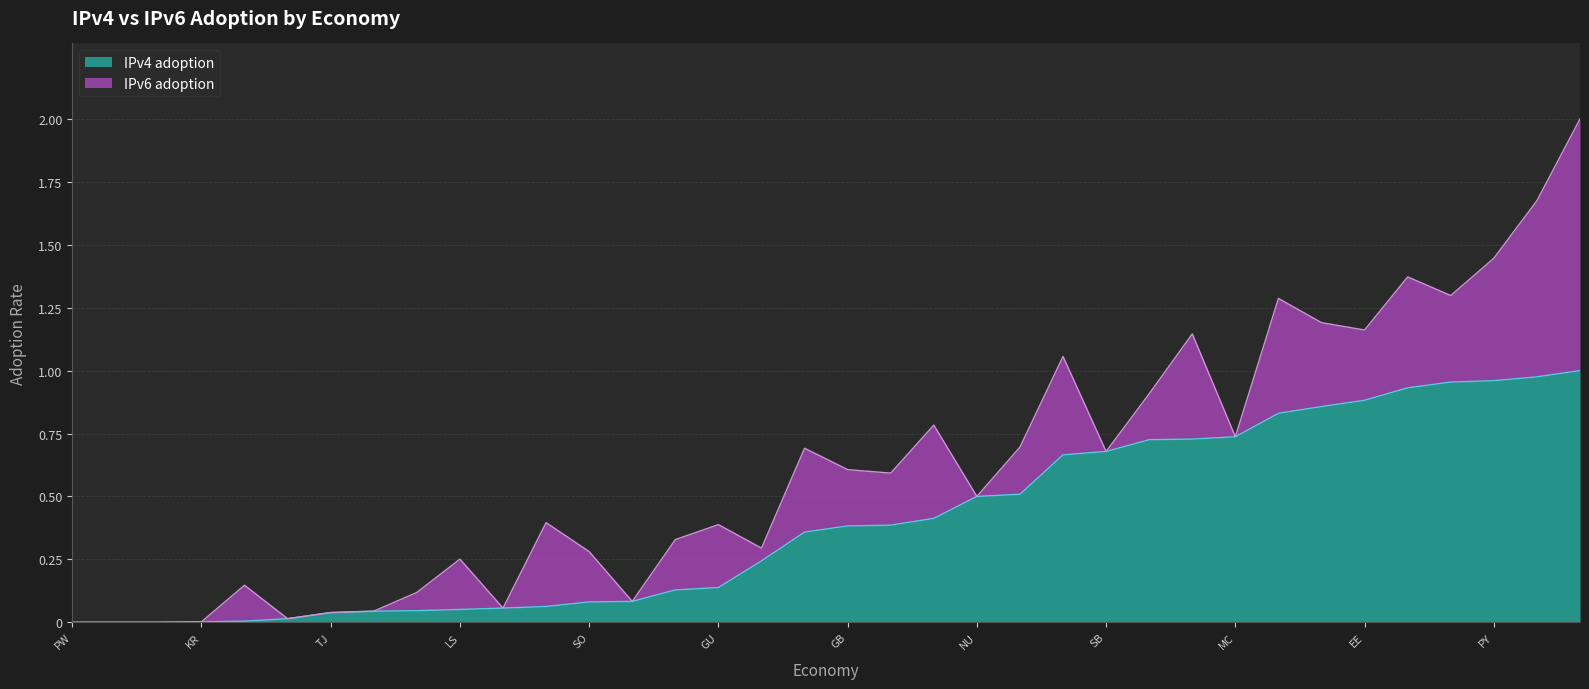

What is the greatest value displayed?

1.0